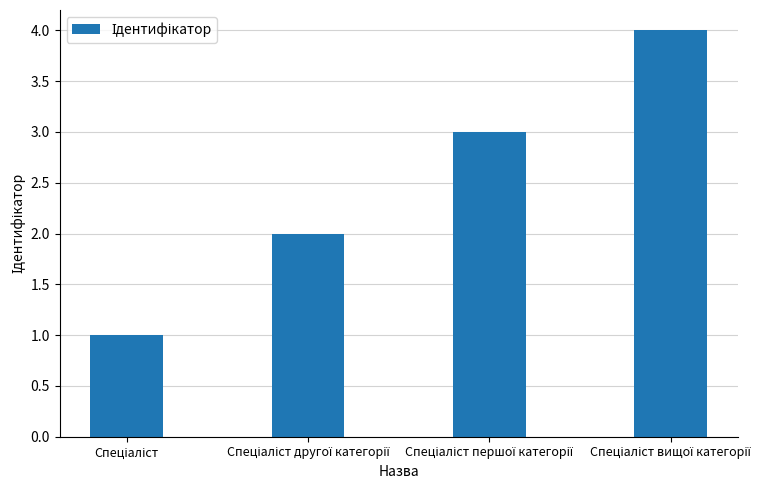

What is the sum of all values?

10